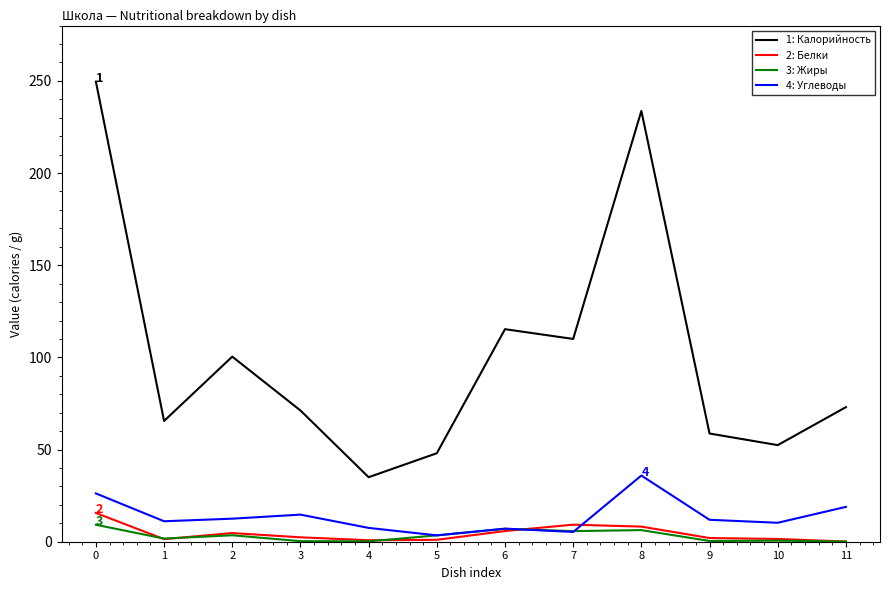

What is the difference between the highest and lowest values at 8?

227.4